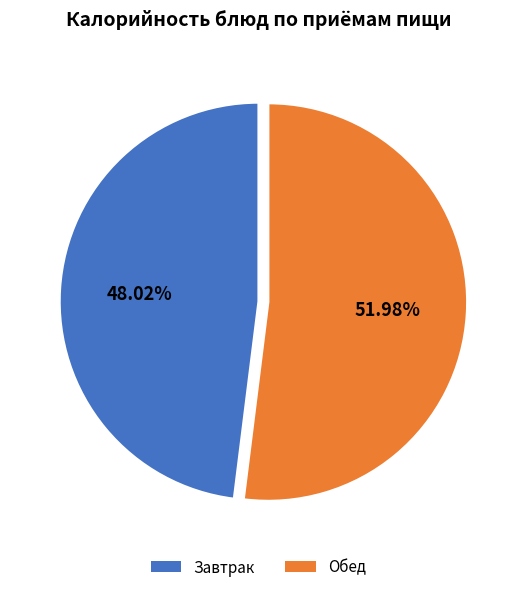

Is there a majority slice in this chart?

Yes